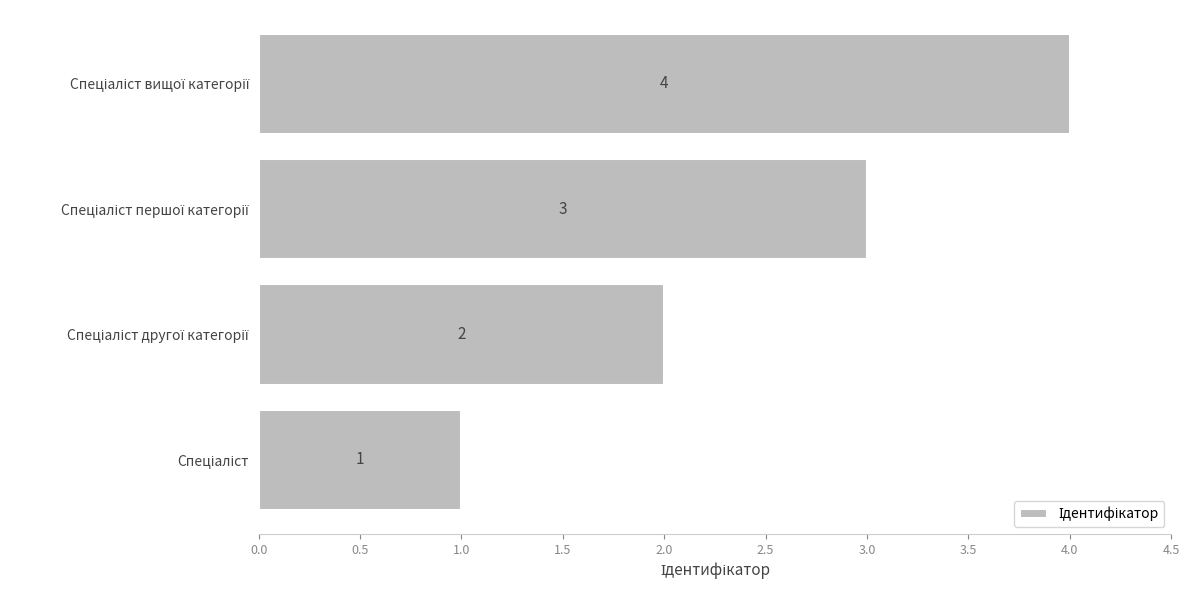

Count the values in the range 2 to 4.

3